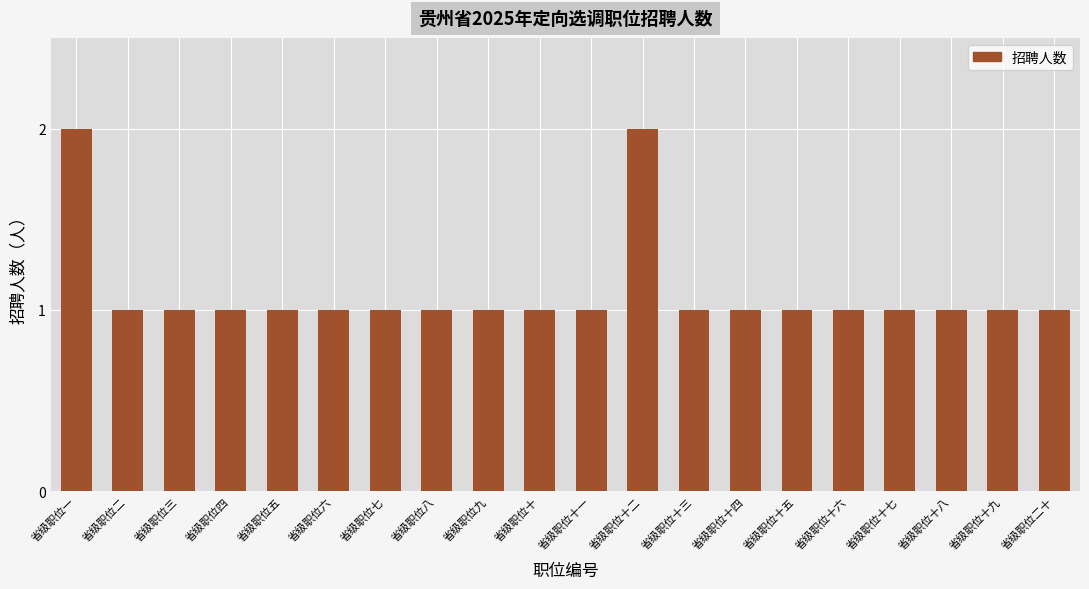

Count the number of data series in this chart.

1